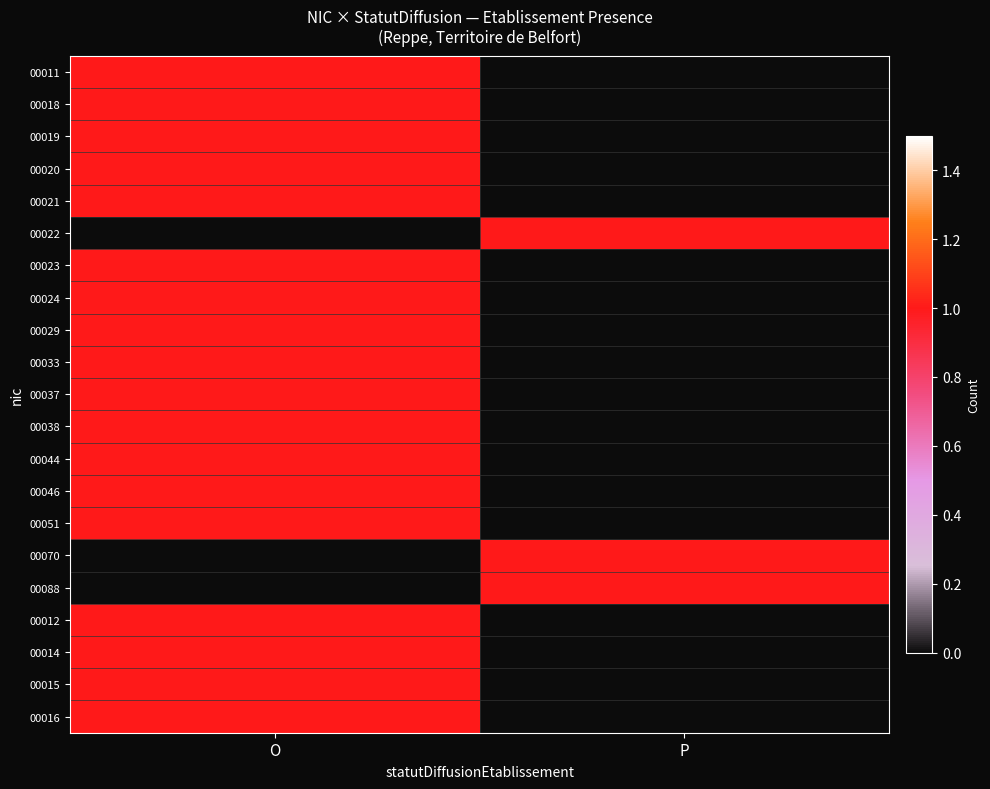

At which category does the chart reach its peak across all series?

O